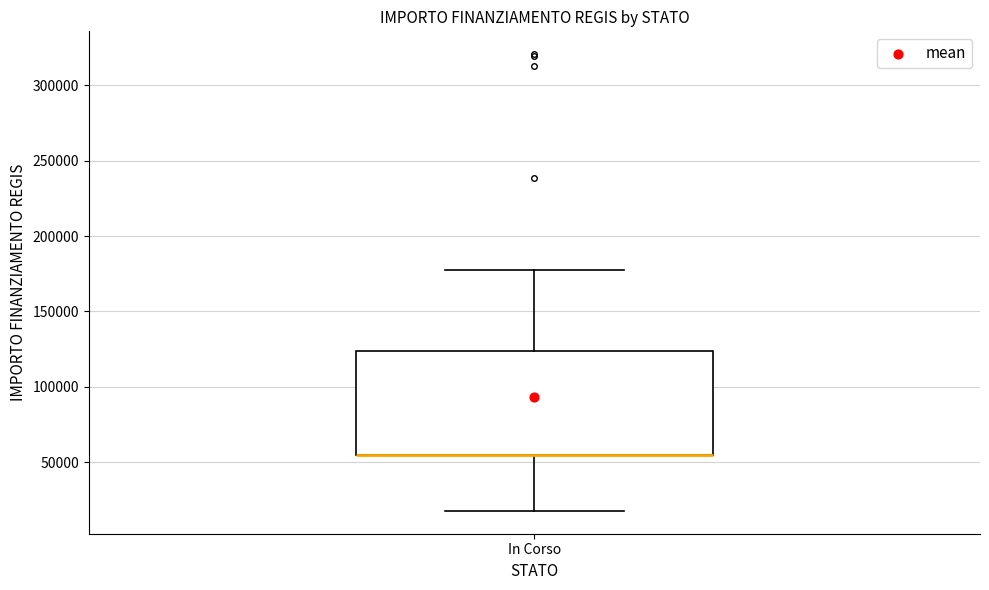

Transcribe this box plot: give where the median line is, the range the box spans, and where the two whiskers end, as read against the y-axis. The values are not printed on the chart, so give them approximately, as read against the axis.

median 55000 (drawn on the box's lower edge), box 55000 to 125000, whiskers 20000 to 175000